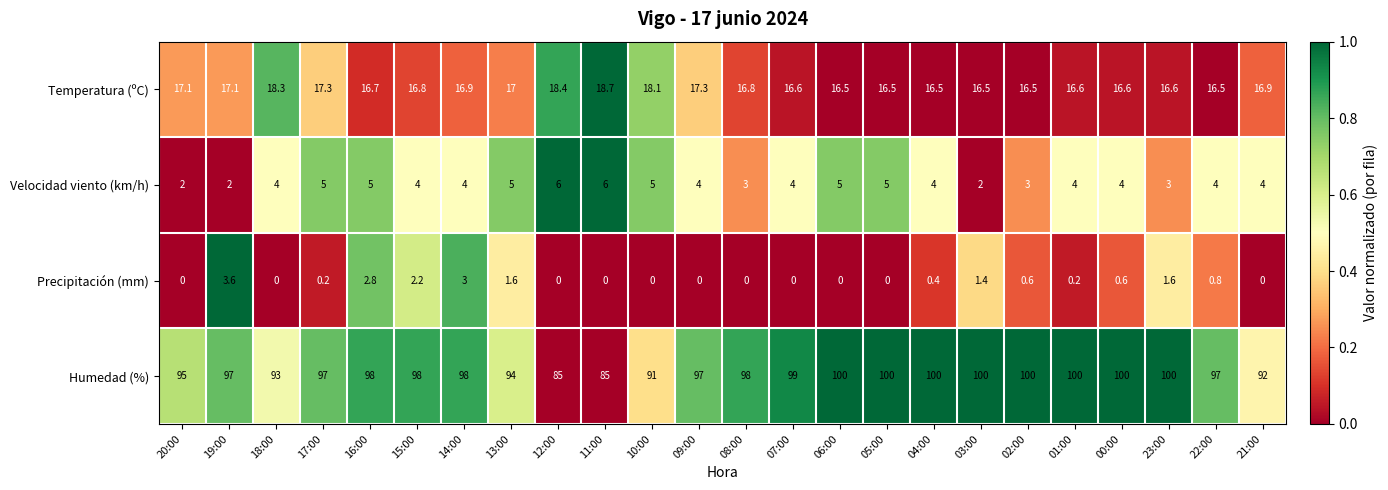

What is the difference between the second highest and minimum values in the Velocidad viento (km/h) series?

4.0